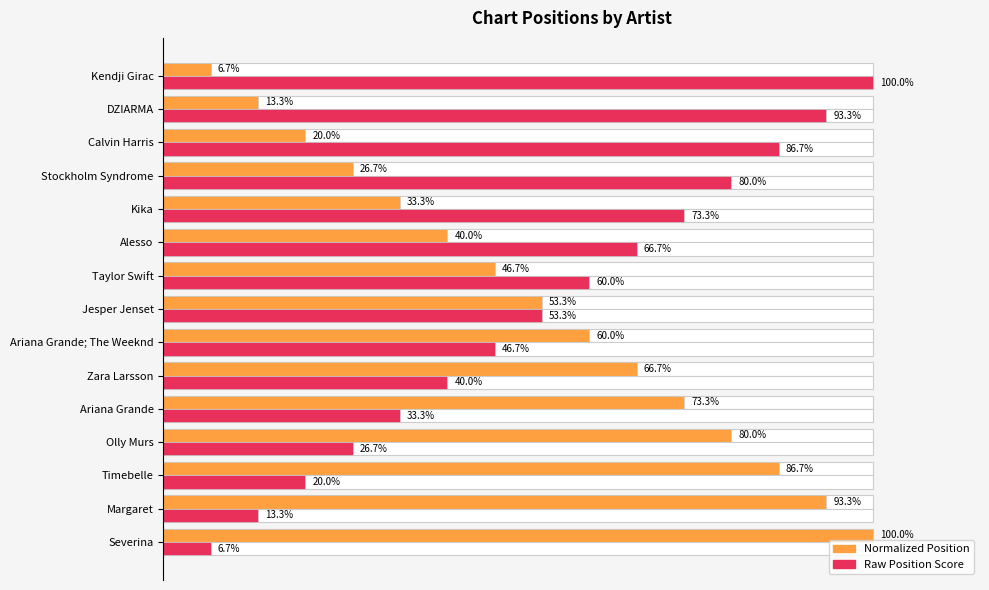

What is the difference between the second highest and minimum values in the Chart Position (normalized) series?

86.7